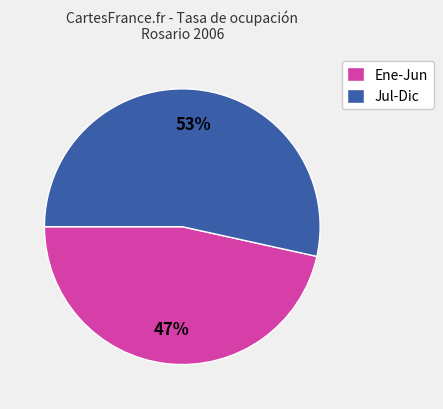

What percentage is the Jul-Dic slice, to the nearest percent?

53%